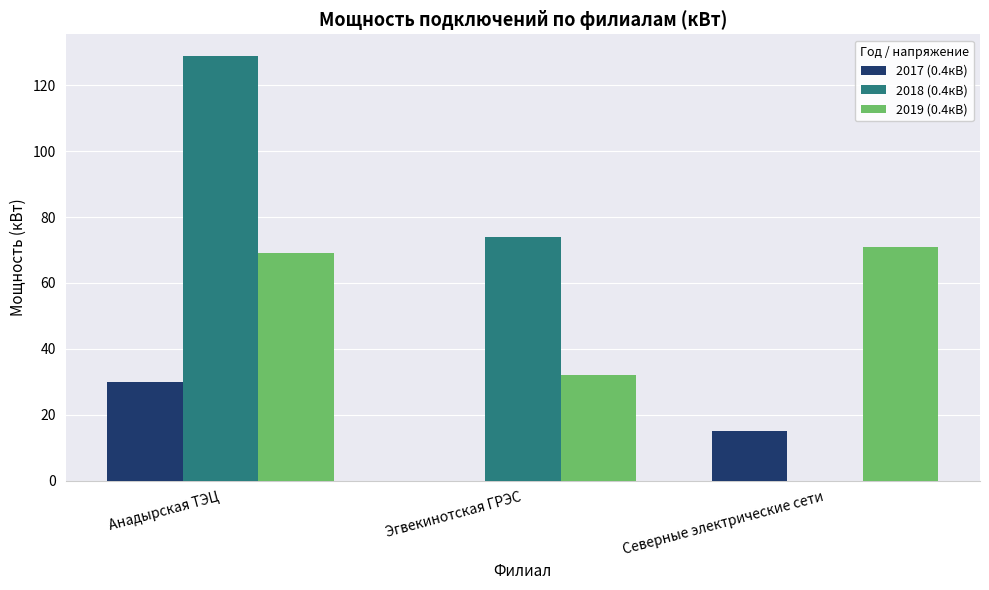

Is it true that 2018 (0.4кВ) equals 0 at Северные электрические сети?

True